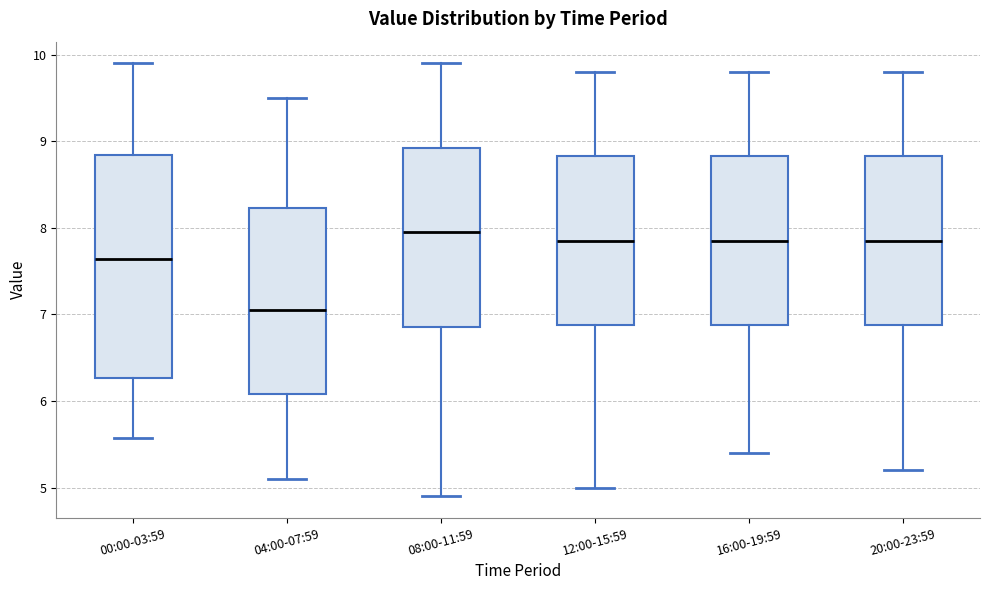

Where is the lower edge of the box for 20:00-23:59 on the y-axis? The values are not printed on the chart, so give them approximately, as read against the axis.

6.9